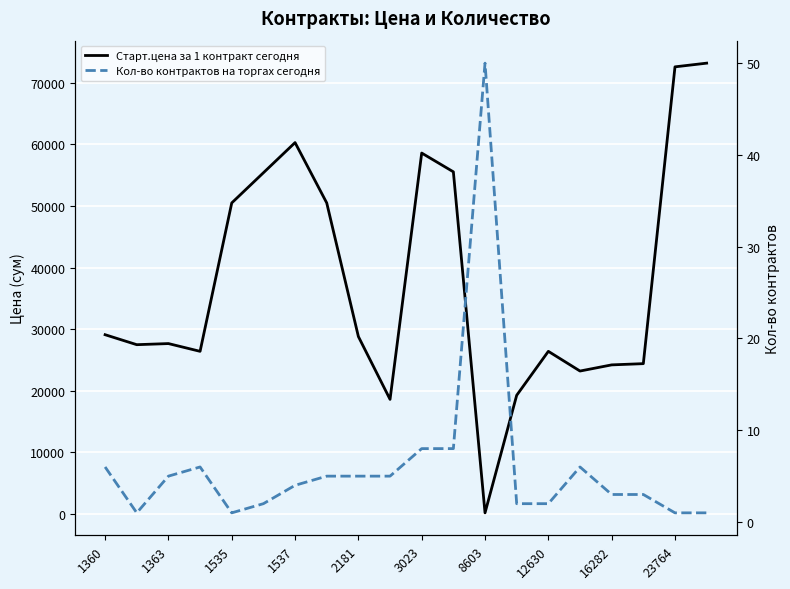

At how many categories does at least one series exceed 50615?

6